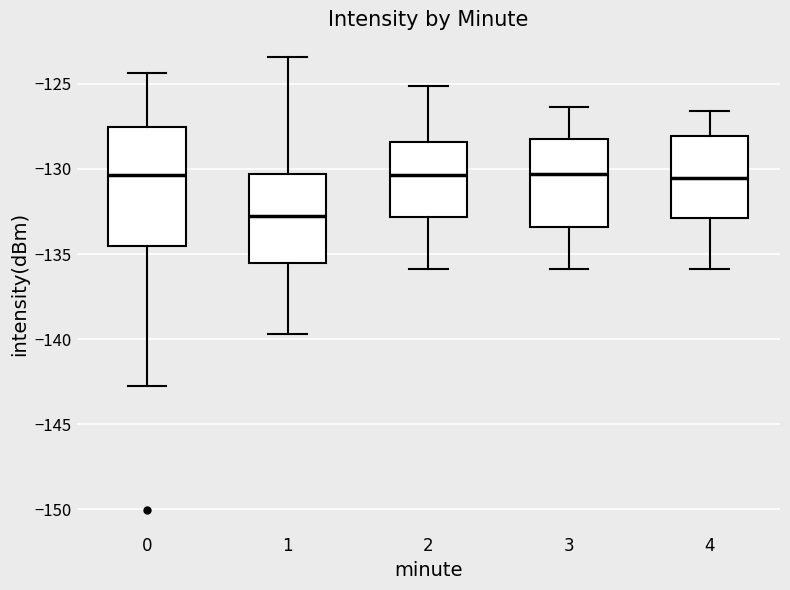

Where does the lower whisker of the box at x = 2 end on the y-axis? The values are not printed on the chart, so give them approximately, as read against the axis.

-136.0